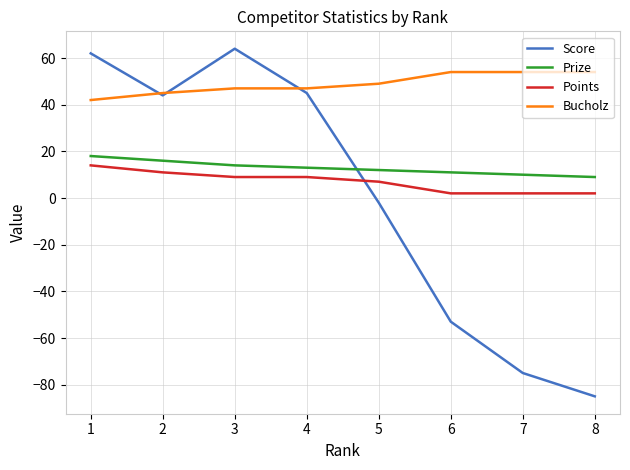

The Bucholz series shows 28 at 7. True or false?

False